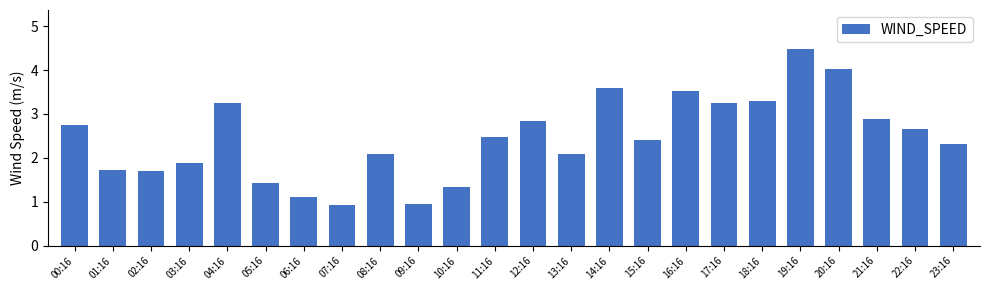

Where does the data first go above 2?

00:16